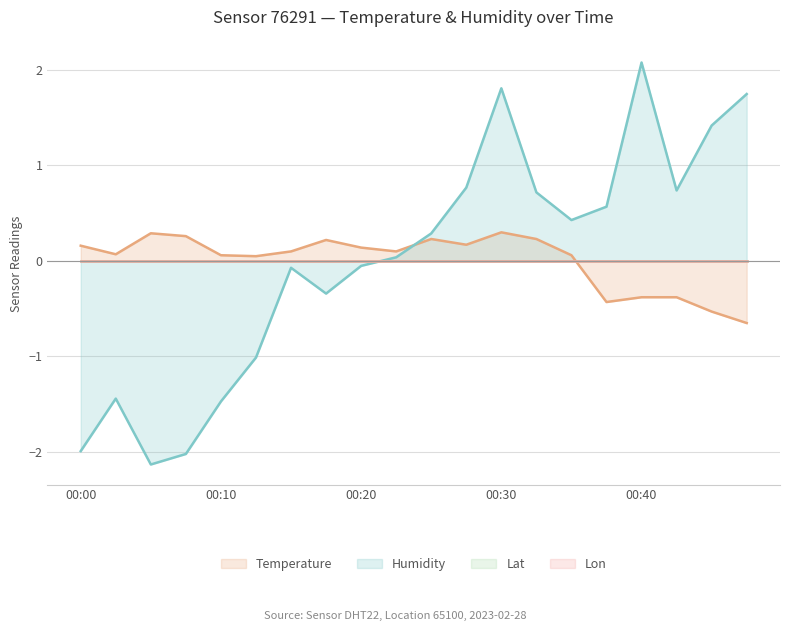

Which series has the largest total across all categories?

Humidity